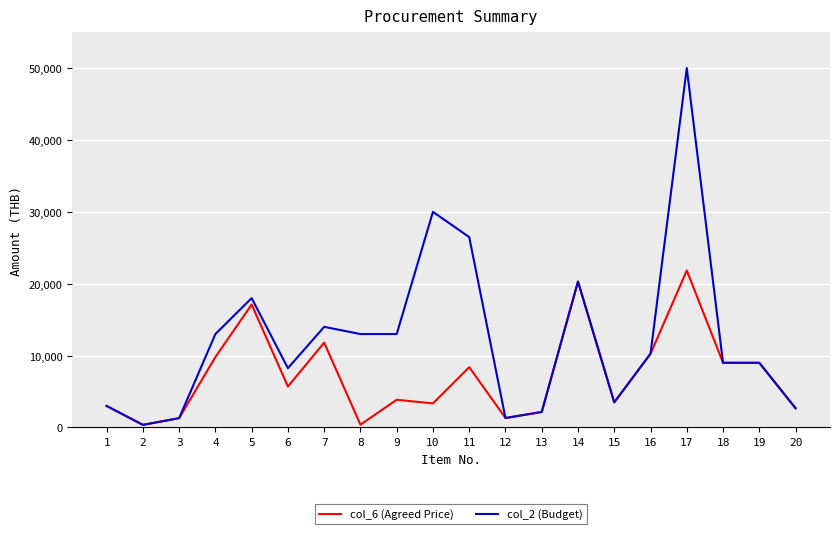

Rank the series by their average value, from lowest to highest.

col_6 (Agreed Price), col_2 (Budget)